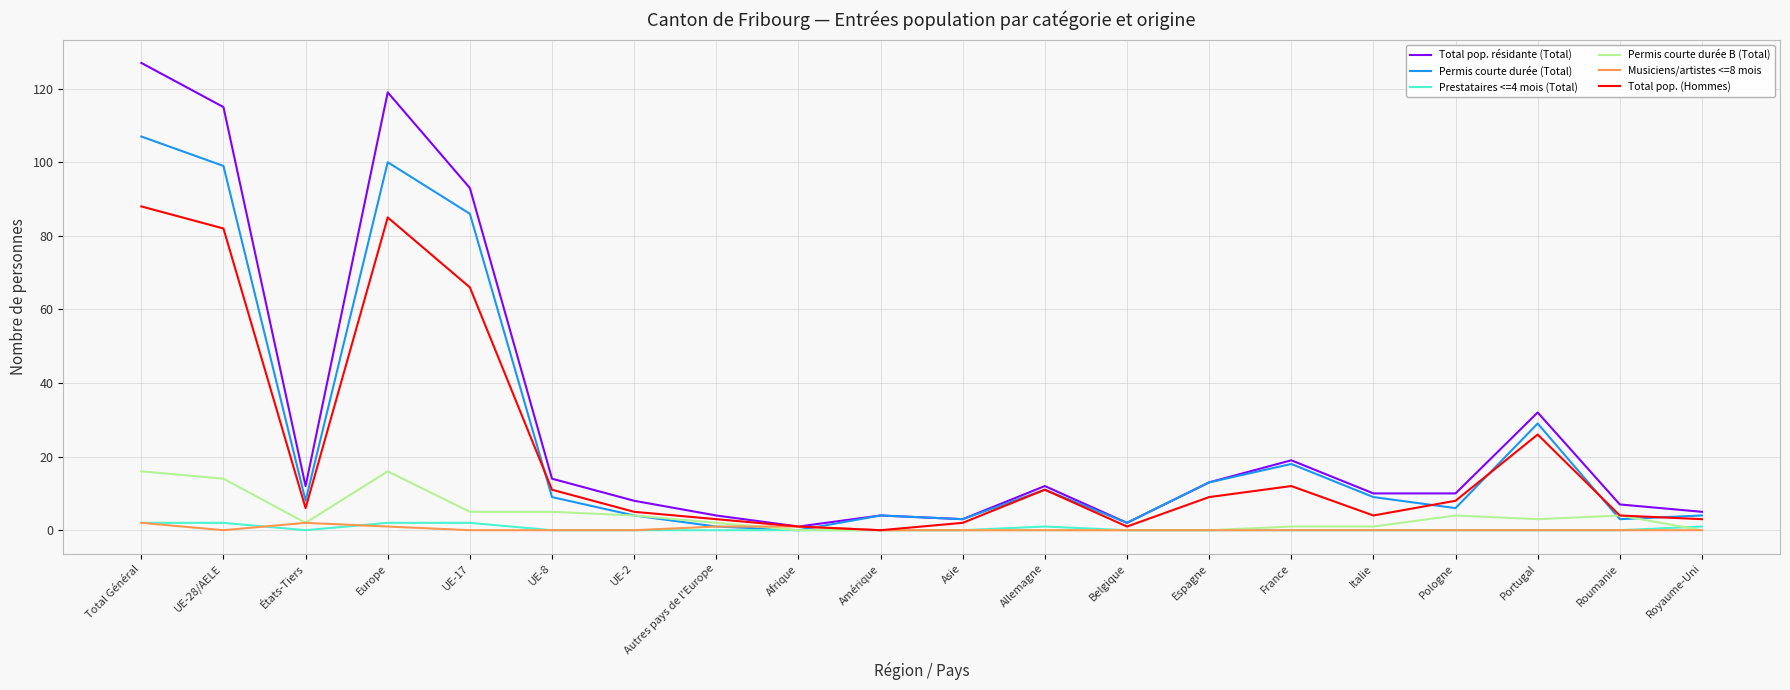

Reading right to left, list all the values displayed in this chart.

Total pop. résidante (Total): 5	7	32	10	10	19	13	2	12	3	4	1	4	8	14	93	119	12	115	127
Permis courte durée (Total): 4	3	29	6	9	18	13	2	11	3	4	0	1	4	9	86	100	8	99	107
Prestataires <=4 mois (Total): 1	0	0	0	0	0	0	0	1	0	0	0	0	0	0	2	2	0	2	2
Permis courte durée B (Total): 0	4	3	4	1	1	0	0	0	0	0	0	2	4	5	5	16	2	14	16
Musiciens/artistes <=8 mois: 0	0	0	0	0	0	0	0	0	0	0	1	1	0	0	0	1	2	0	2
Total pop. (Hommes): 3	4	26	8	4	12	9	1	11	2	0	1	3	5	11	66	85	6	82	88